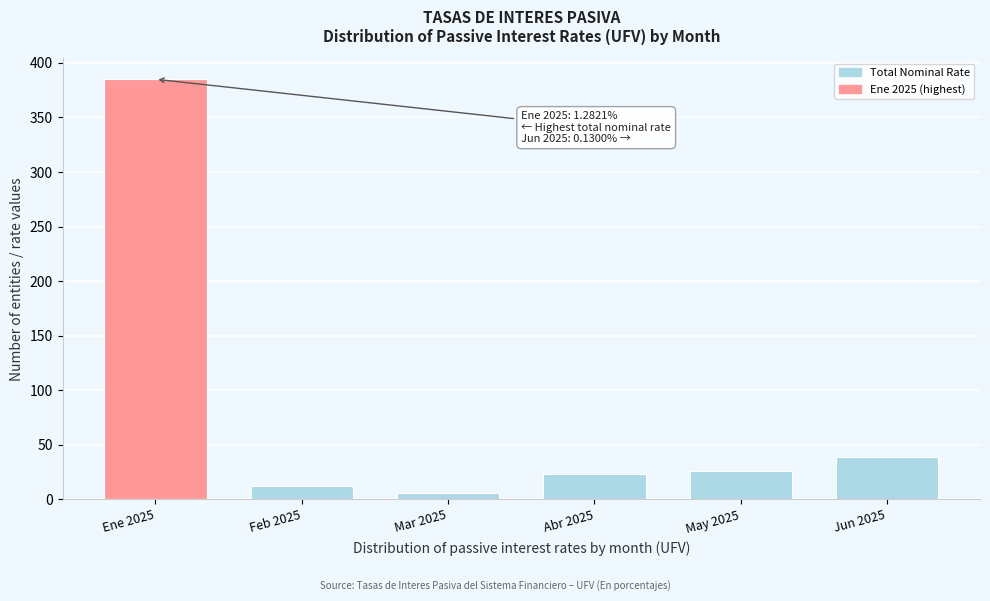

Reading left to right, extract all data points from this chart.

385	12	6	23	26	39